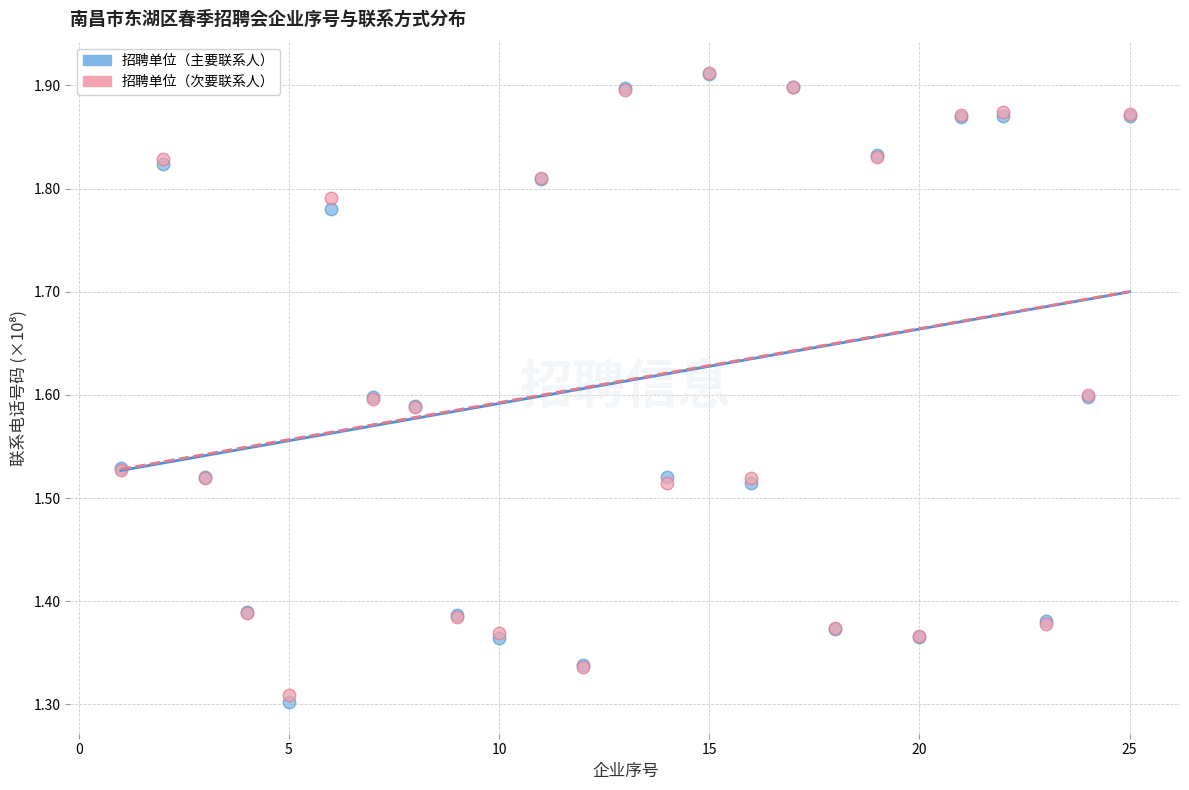

Which series has the widest spread of Y values?

招聘单位（主要联系人）